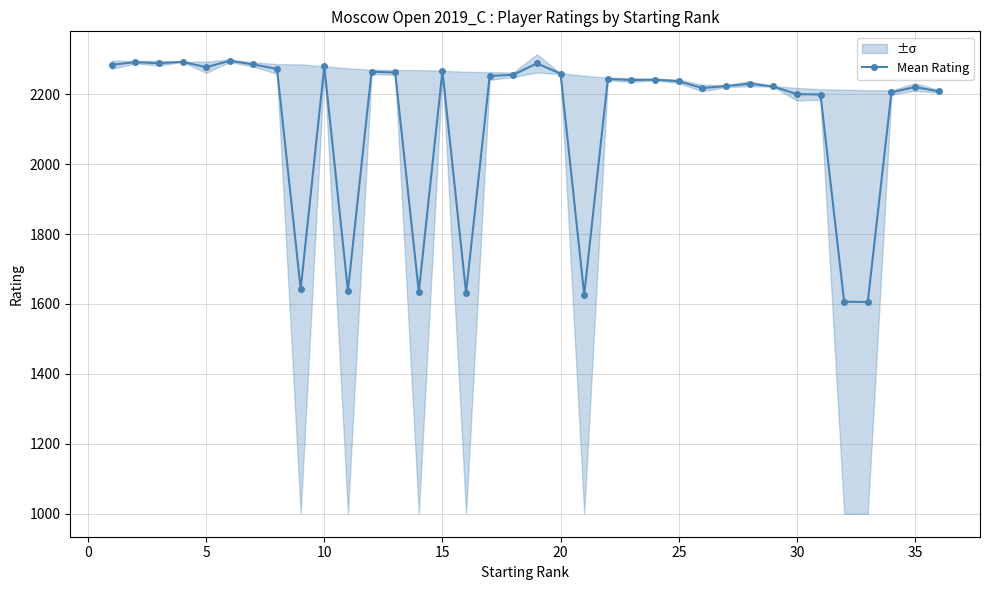

What is the lowest value of the Mean Rating series?

1605.5